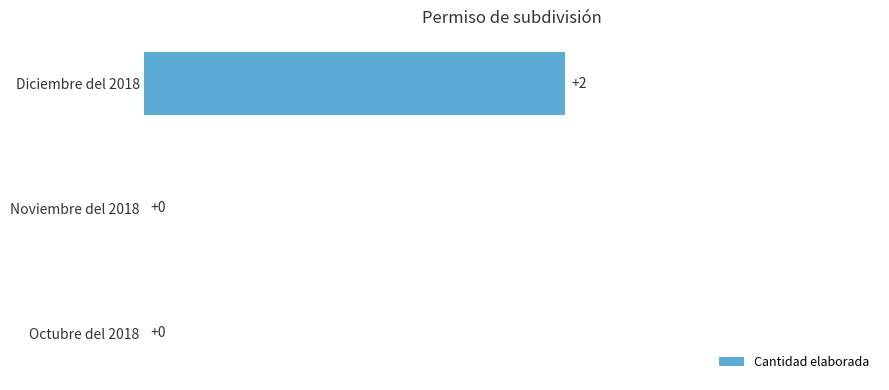

Which has a higher value, Octubre del 2018 or Diciembre del 2018?

Diciembre del 2018